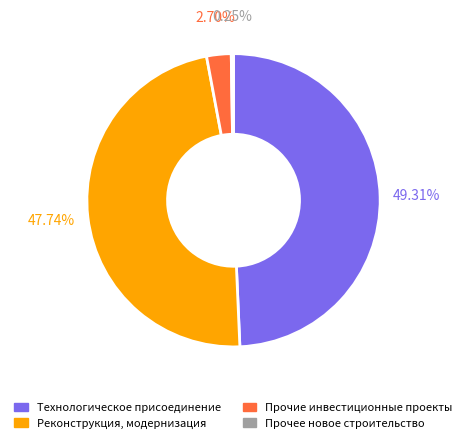

Which slice is the largest?

Технологическое присоединение